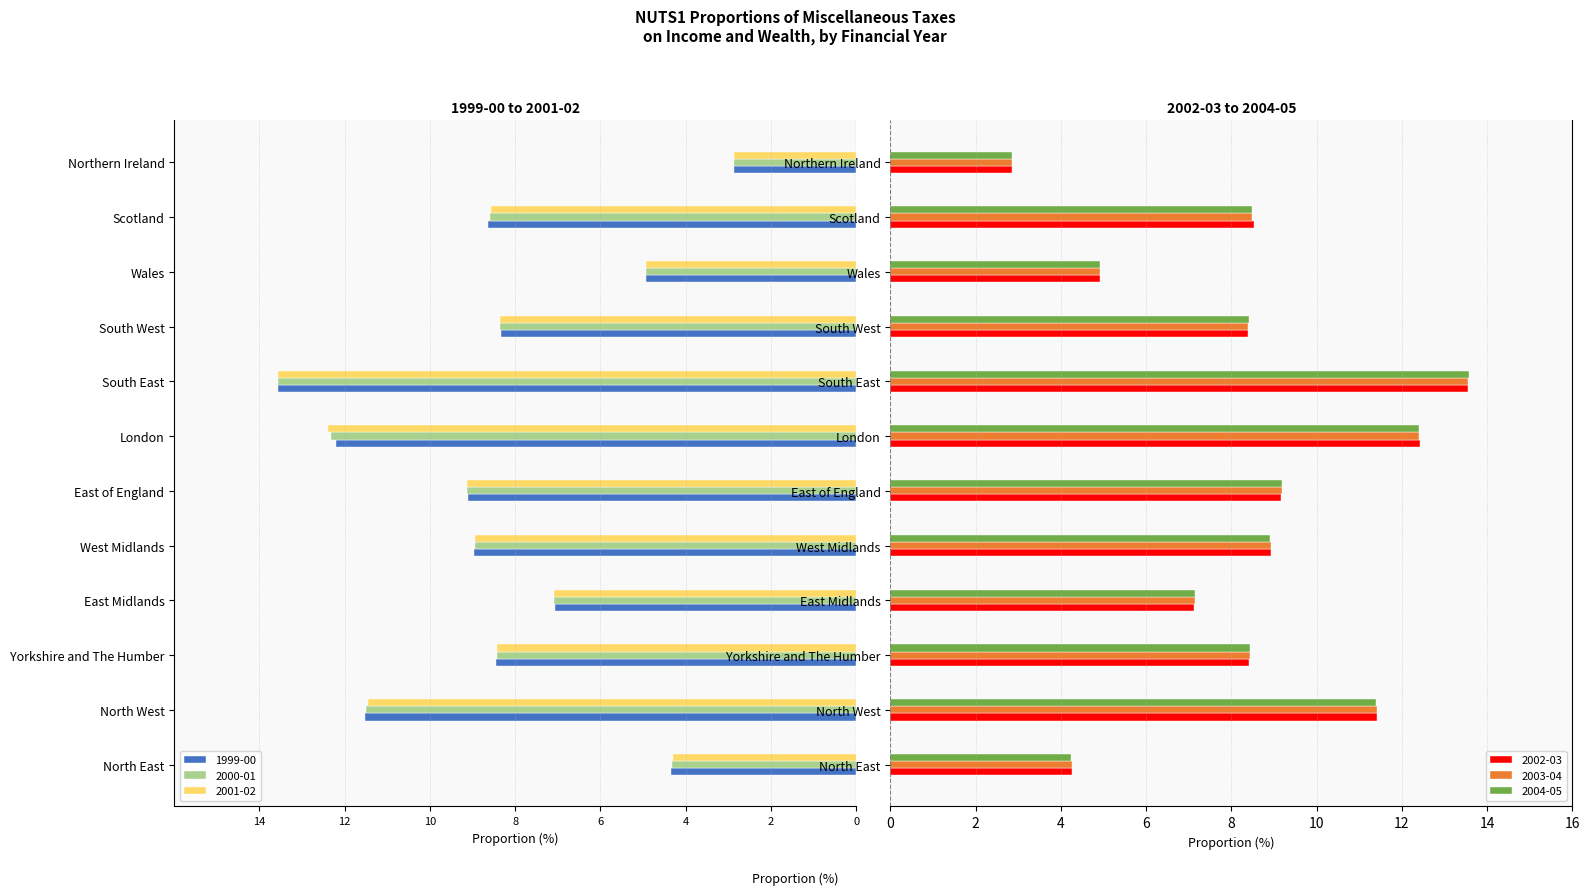

At how many categories does at least one series exceed -10?

12